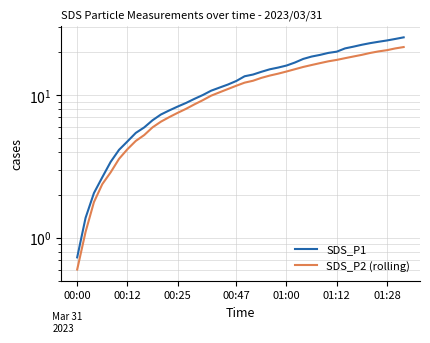

What are all the series names shown in the legend?

SDS_P1, SDS_P2 (rolling)